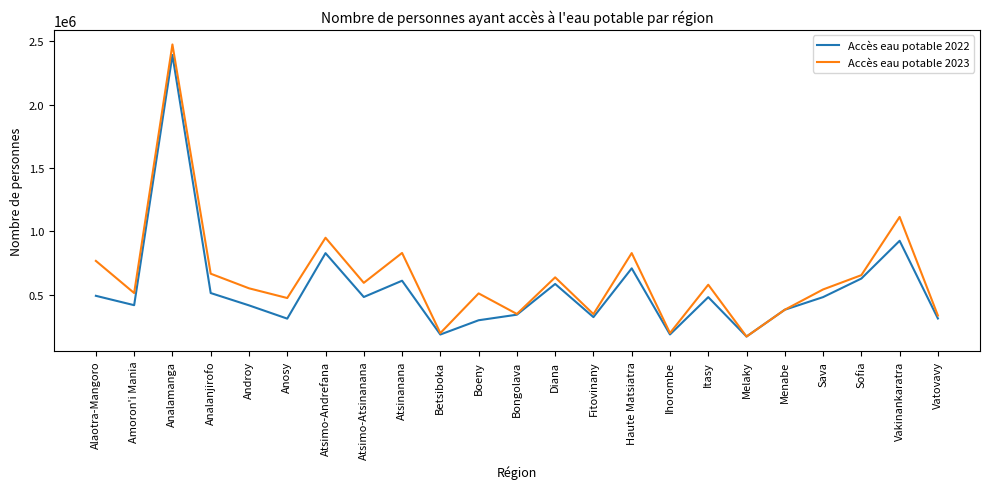

What is the lowest value of the Accès eau potable 2022 series?

169463